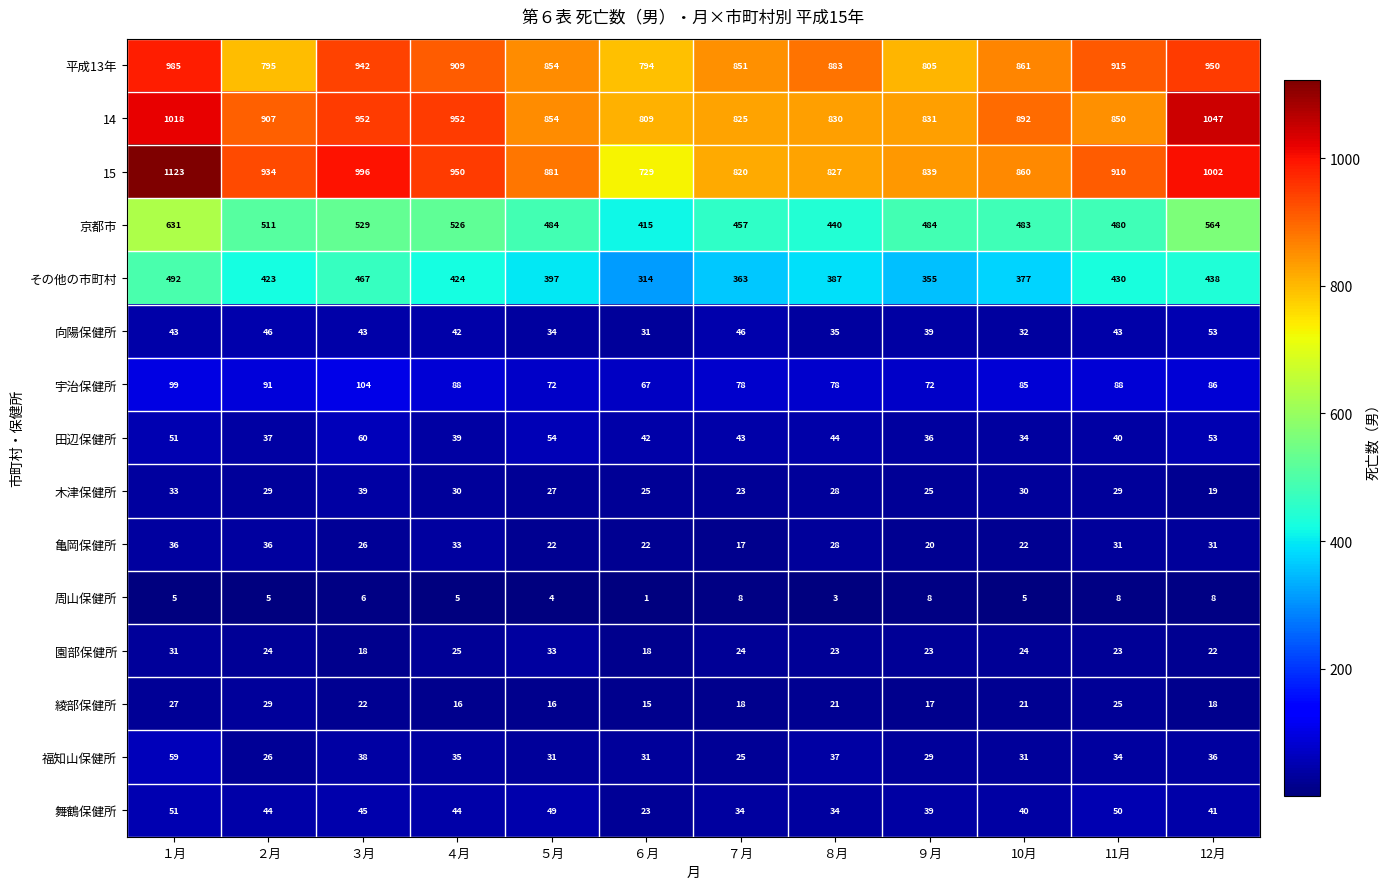

Rank the series by their maximum value, from highest to lowest.

15, 14, 平成13年, 京都市, その他の市町村, 宇治保健所, 田辺保健所, 福知山保健所, 向陽保健所, 舞鶴保健所, 木津保健所, 亀岡保健所, 園部保健所, 綾部保健所, 周山保健所